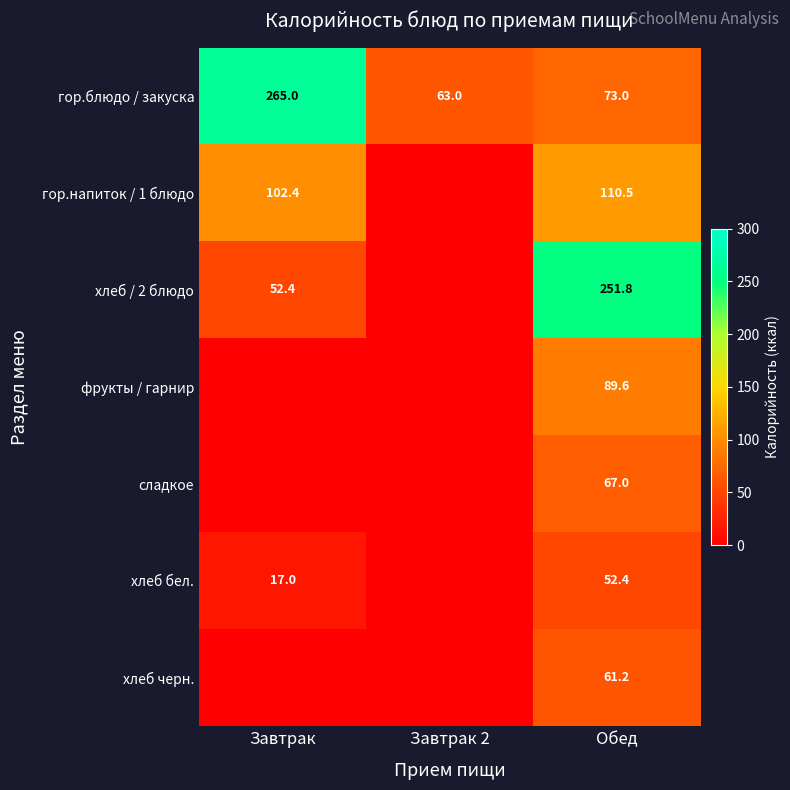

Which has a higher value, Завтрак or Завтрак 2?

Завтрак